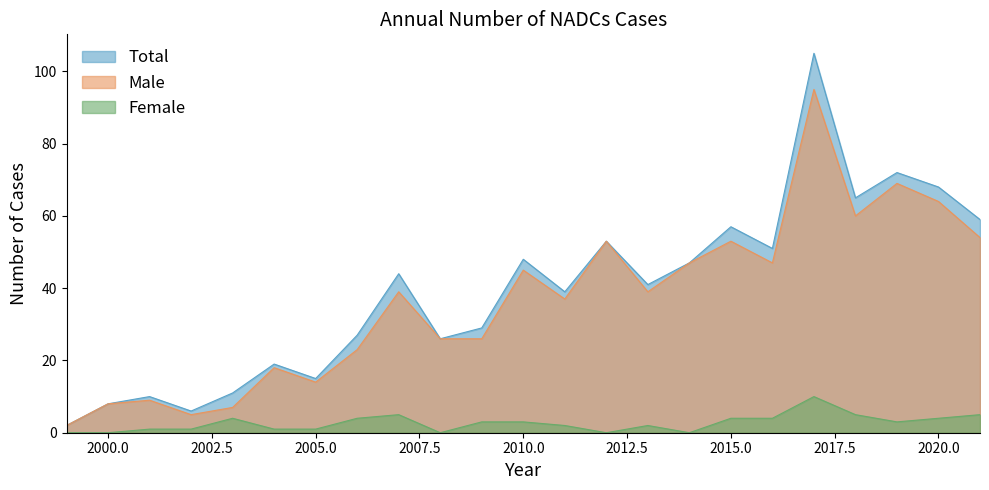

Which series has the widest spread of values?

Total